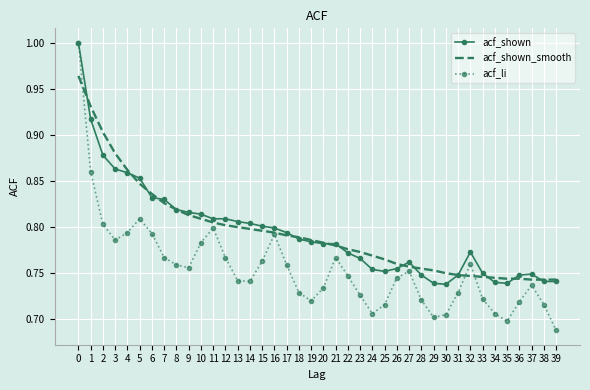

Count the number of categories in the chart.

40